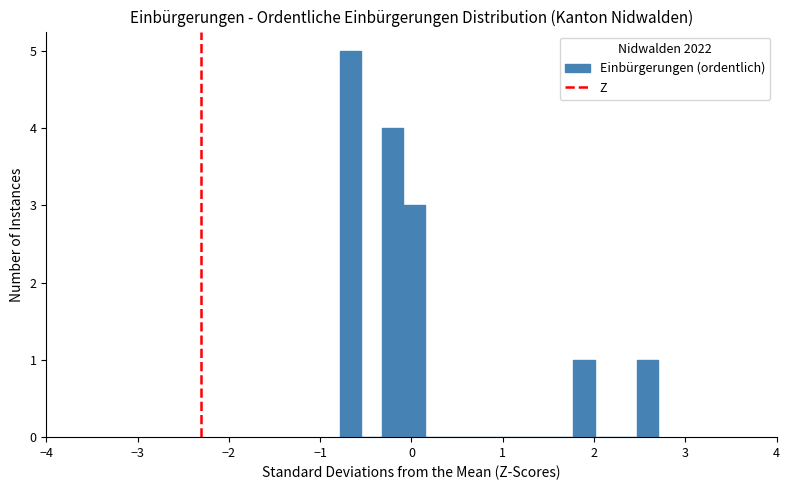

Read against the x-axis, roughly where is the centre of the tallest bar?

-0.7